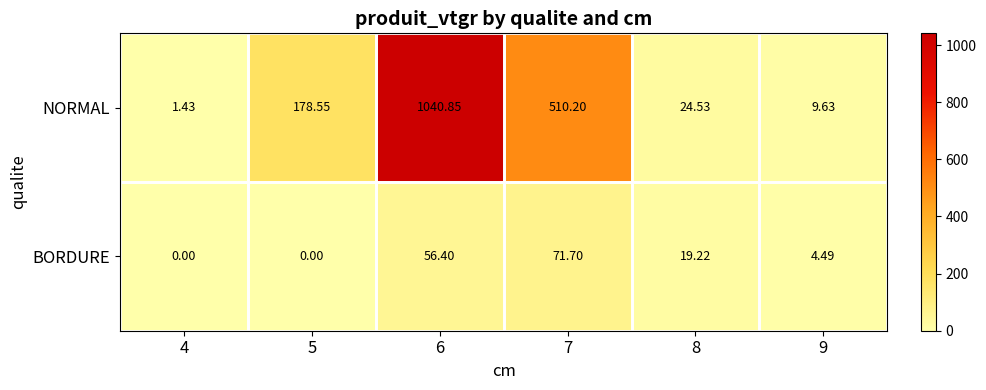

Between 5 and 9, which series saw the biggest shift?

NORMAL